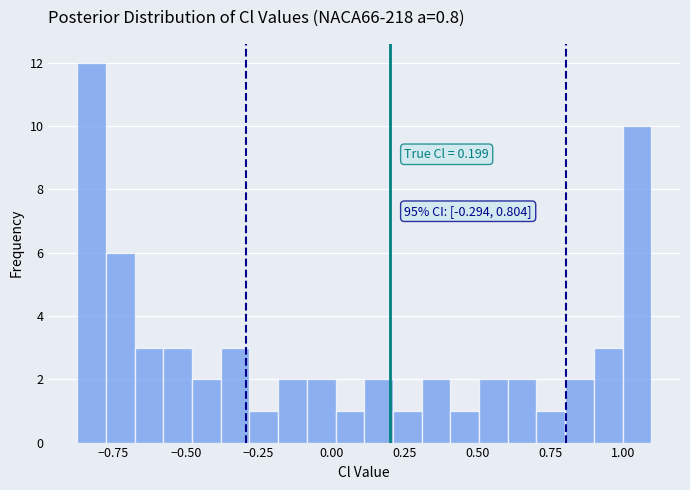

Around what value on the x-axis is the tallest bar? Give the approximate position of its centre, as read against the axis.

-0.80